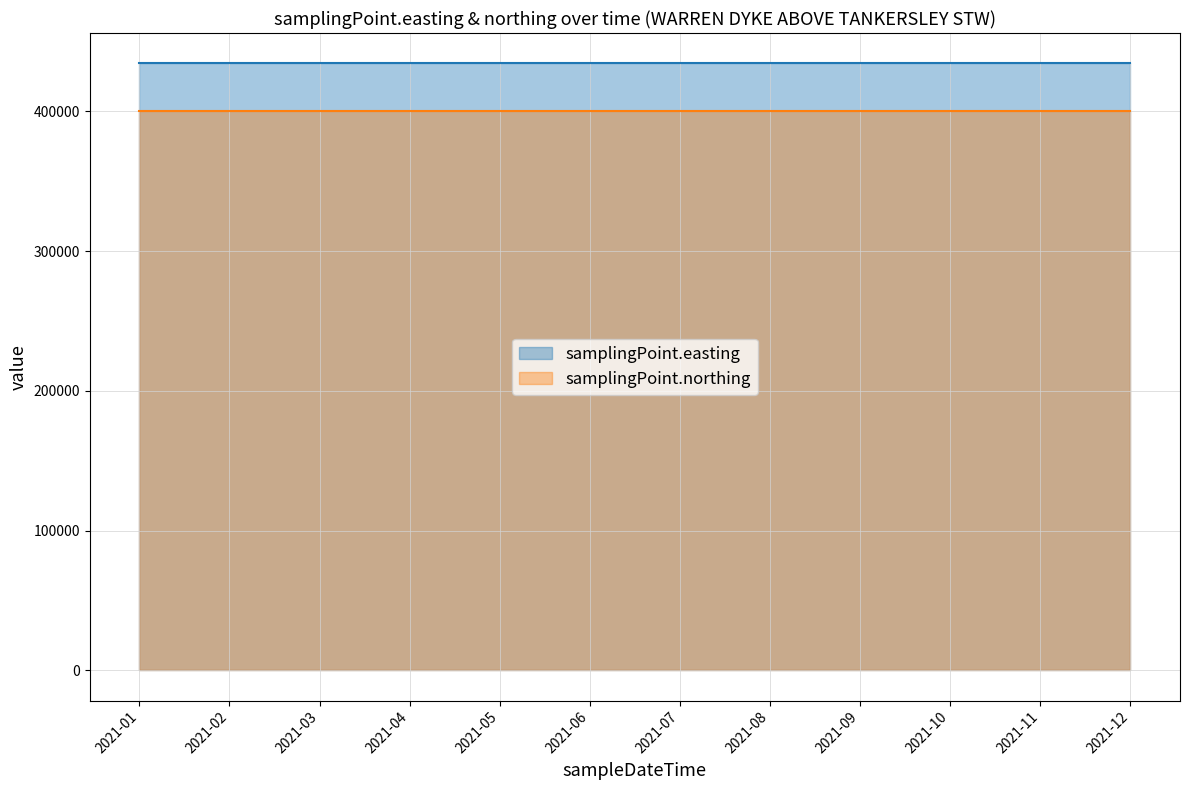

True or false: samplingPoint.easting and samplingPoint.northing cross at least once.

False